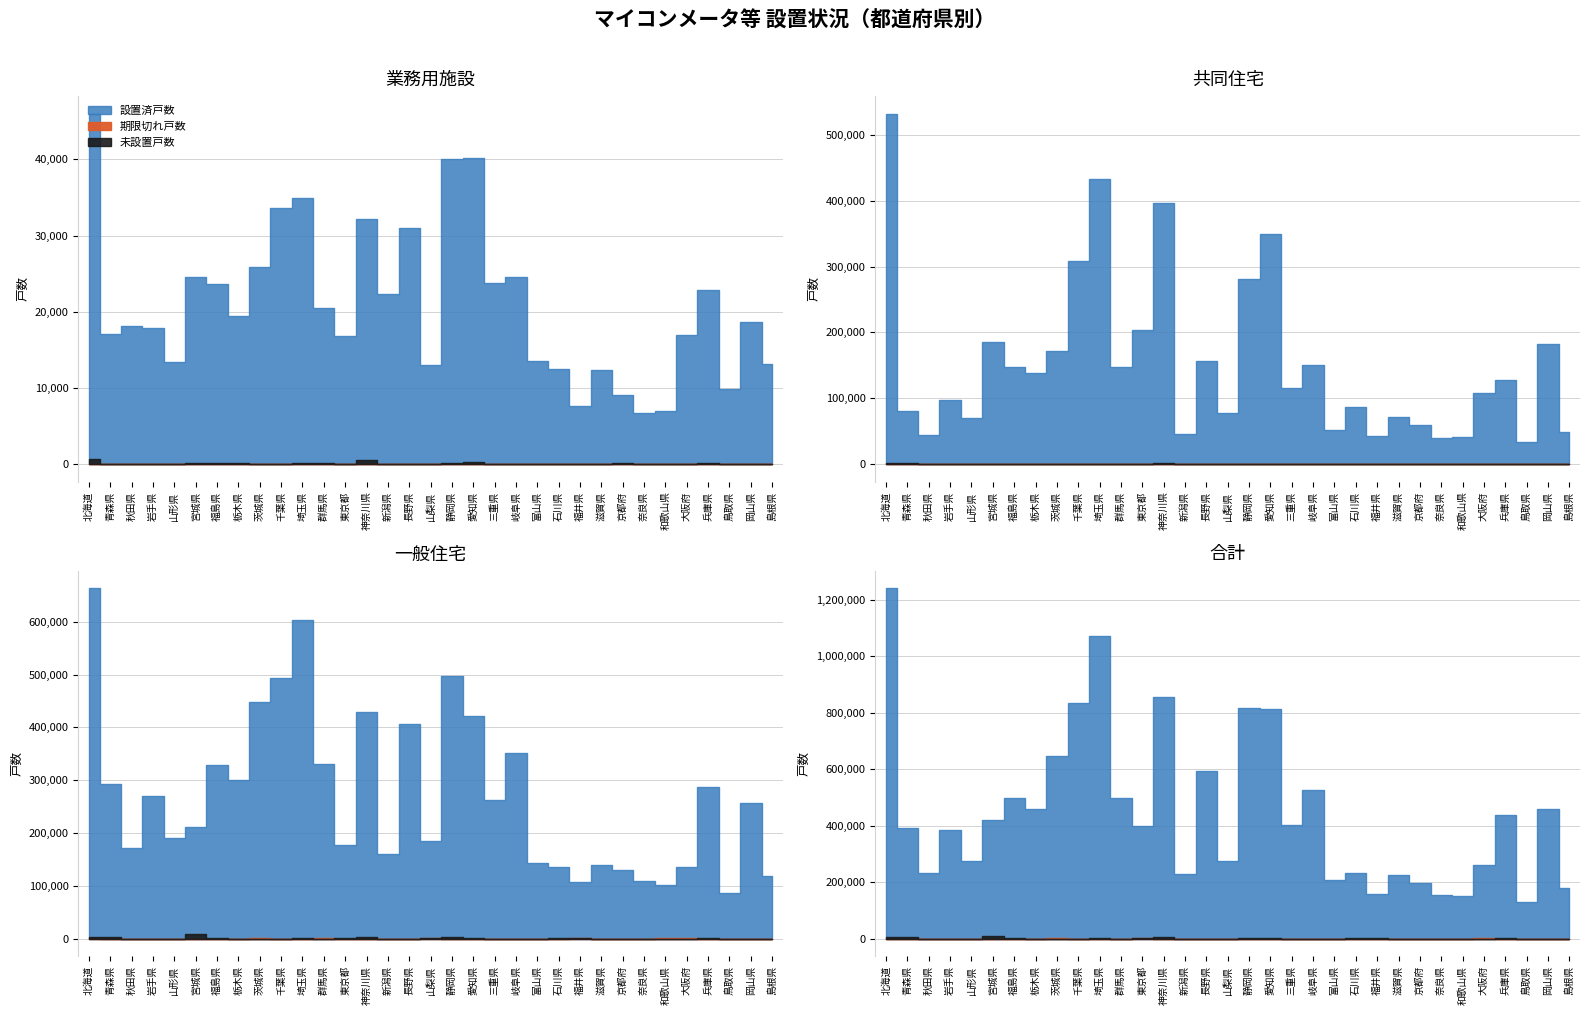

Is the value of 期限切れ率(合計) at 北海道 greater than the value of 消費者戸数(合計) at 東京都?

No